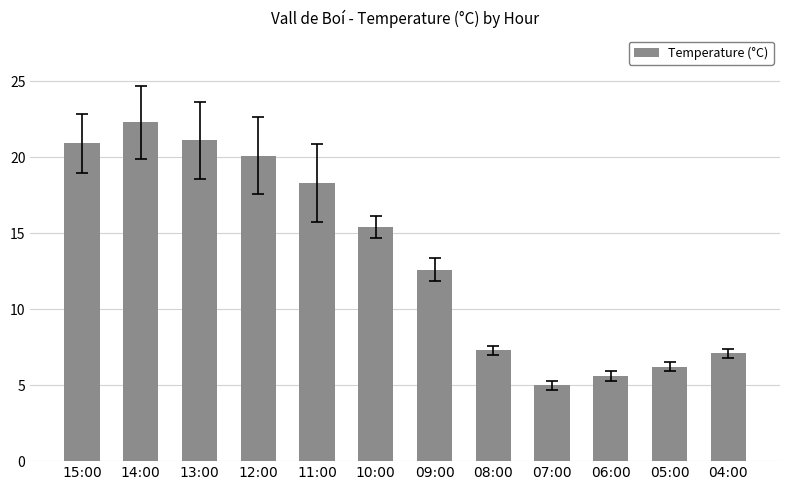

What is the sum of all values?

161.9